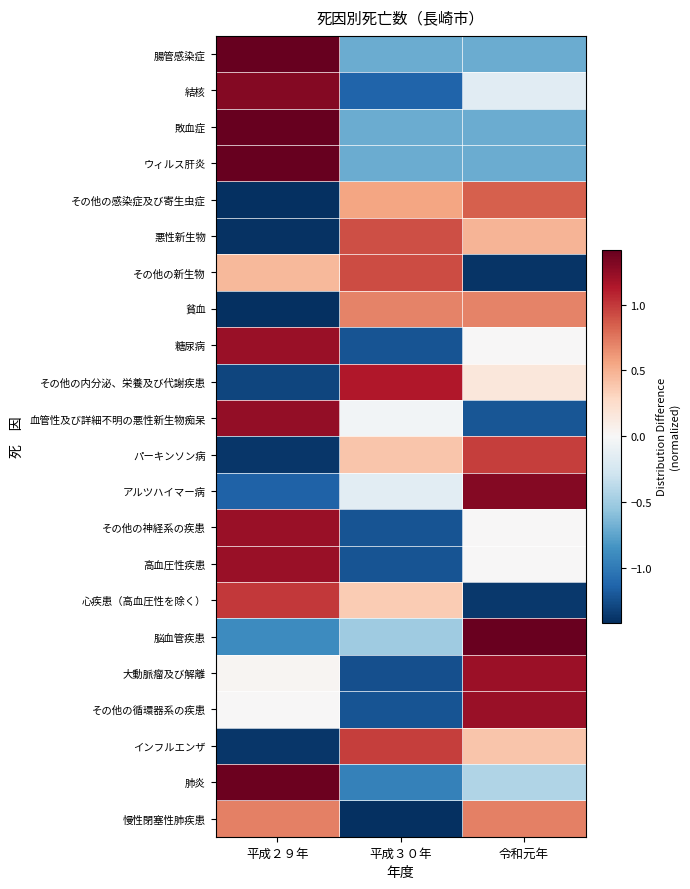

Reading right to left, extract all data points from this chart.

腸管感染症: 令和元年=-0.7	平成３０年=-0.7	平成２９年=1.4
結核: 令和元年=-0.2	平成３０年=-1.1	平成２９年=1.3
敗血症: 令和元年=-0.7	平成３０年=-0.7	平成２９年=1.4
ウィルス肝炎: 令和元年=-0.7	平成３０年=-0.7	平成２９年=1.4
その他の感染症及び寄生虫症: 令和元年=0.8	平成３０年=0.6	平成２９年=-1.4
悪性新生物: 令和元年=0.5	平成３０年=0.9	平成２９年=-1.4
その他の新生物: 令和元年=-1.4	平成３０年=0.9	平成２９年=0.5
貧血: 令和元年=0.7	平成３０年=0.7	平成２９年=-1.4
糖尿病: 令和元年=0.0	平成３０年=-1.2	平成２９年=1.2
その他の内分泌、栄養及び代謝疾患: 令和元年=0.2	平成３０年=1.1	平成２９年=-1.3
血管性及び詳細不明の悪性新生物痴呆: 令和元年=-1.2	平成３０年=-0.0	平成２９年=1.2
パーキンソン病: 令和元年=1.0	平成３０年=0.4	平成２９年=-1.4
アルツハイマー病: 令和元年=1.3	平成３０年=-0.2	平成２９年=-1.1
その他の神経系の疾患: 令和元年=0.0	平成３０年=-1.2	平成２９年=1.2
高血圧性疾患: 令和元年=0.0	平成３０年=-1.2	平成２９年=1.2
心疾患（高血圧性を除く）: 令和元年=-1.4	平成３０年=0.4	平成２９年=1.0
脳血管疾患: 令和元年=1.4	平成３０年=-0.5	平成２９年=-0.9
大動脈瘤及び解離: 令和元年=1.2	平成３０年=-1.2	平成２９年=0.0
その他の循環器系の疾患: 令和元年=1.2	平成３０年=-1.2	平成２９年=0.0
インフルエンザ: 令和元年=0.4	平成３０年=1.0	平成２９年=-1.4
肺炎: 令和元年=-0.4	平成３０年=-1.0	平成２９年=1.4
慢性閉塞性肺疾患: 令和元年=0.7	平成３０年=-1.4	平成２９年=0.7